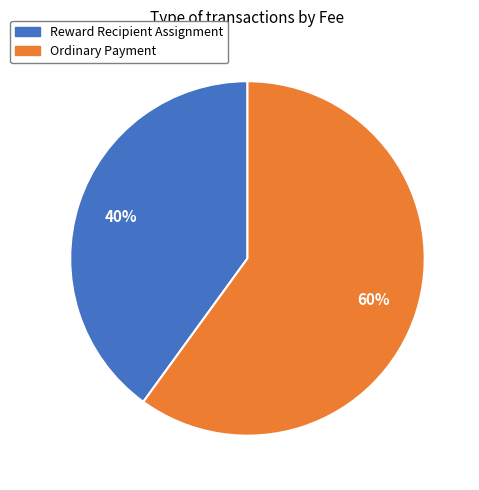

How many slices are in this pie chart?

2